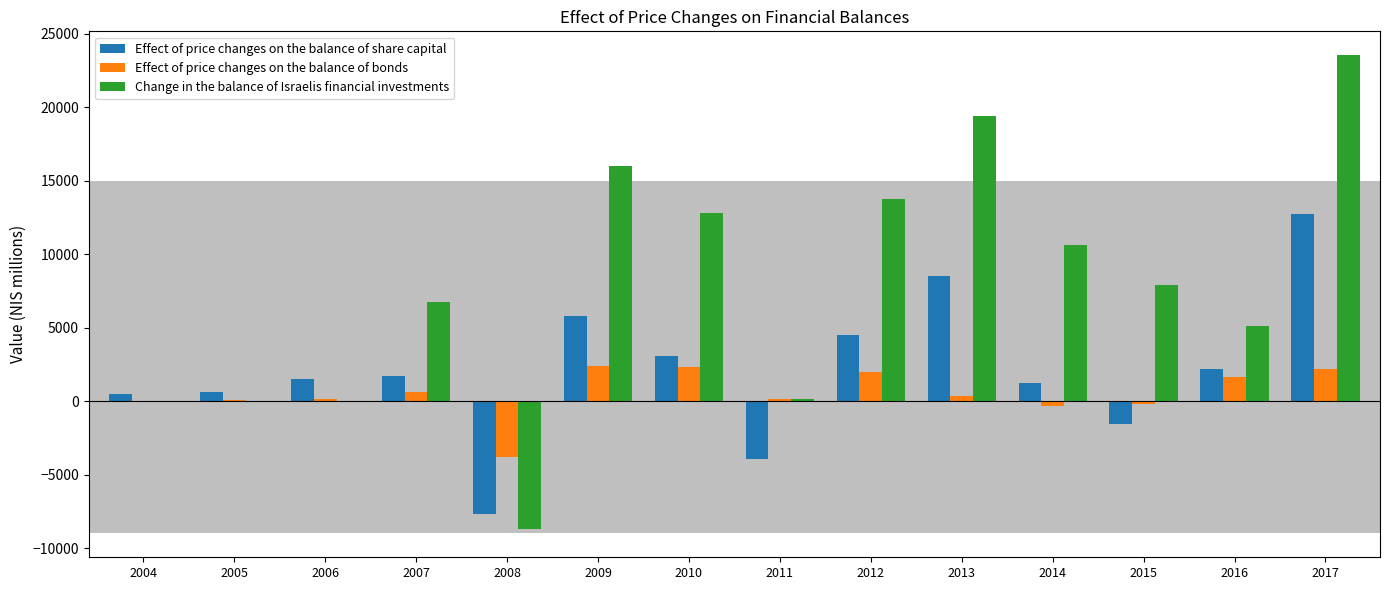

At which category is the sum across all series the highest?

2017